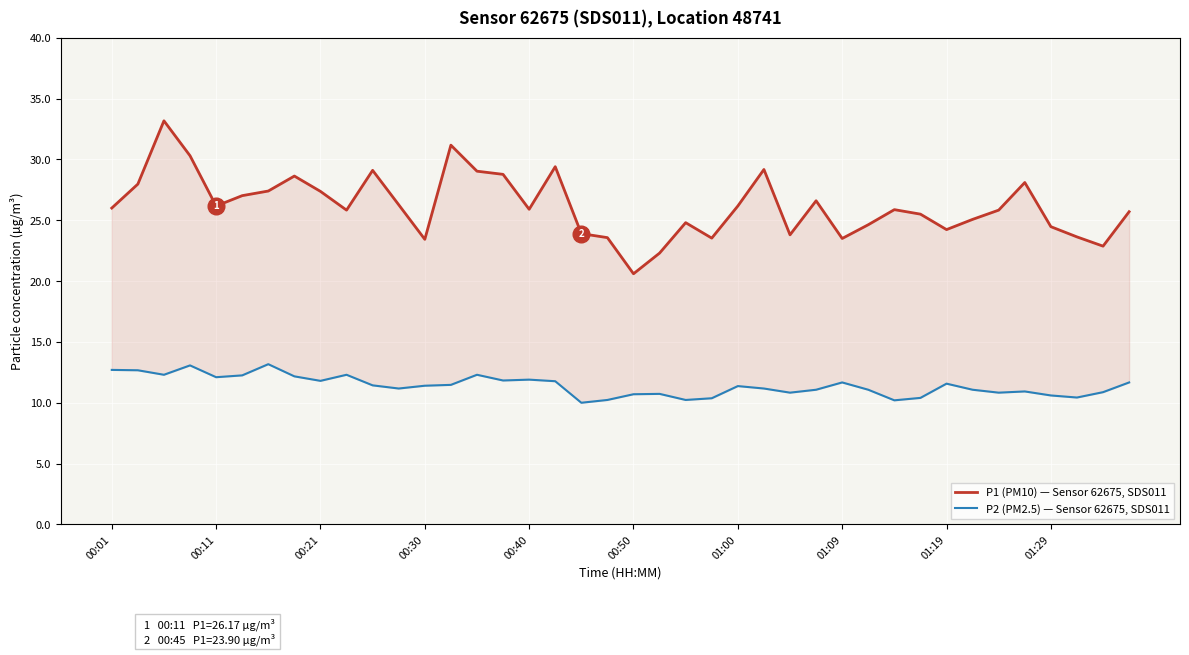

What are all the series names shown in the legend?

P1 (PM10) — Sensor 62675, SDS011, P2 (PM2.5) — Sensor 62675, SDS011